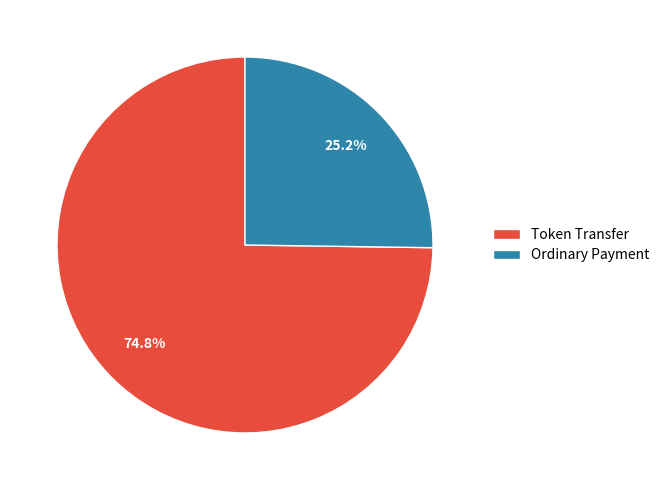

Is it true that Ordinary Payment is 40% of the pie?

False